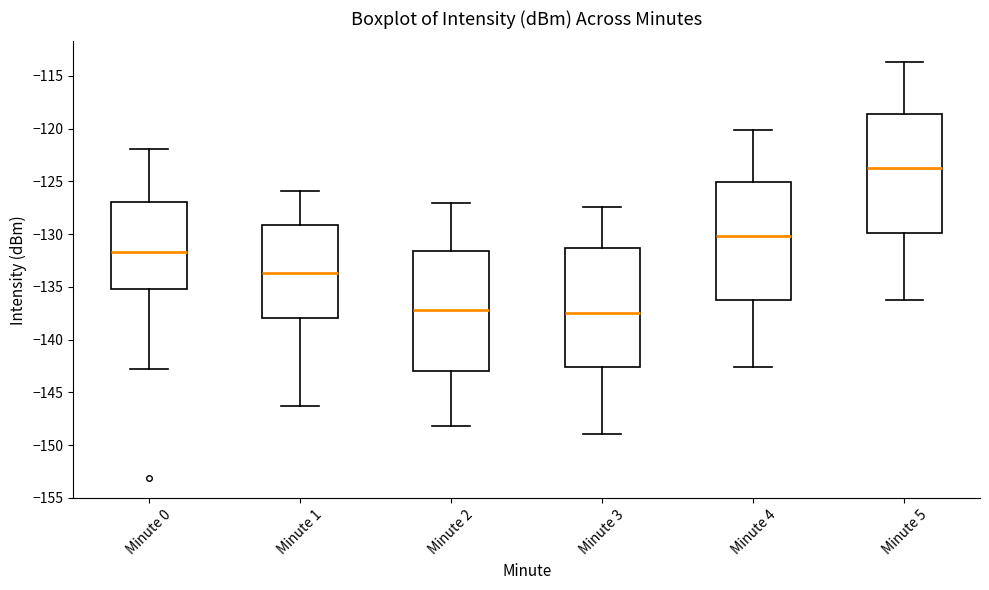

Reading left to right, read every box against the y-axis: the position of its median line, the range the box covers, and the ends of its whiskers. The values are not printed on the chart, so give them approximately, as read against the axis.

Minute 0: median -131.5, box -135.0 to -127.0, whiskers -143.0 to -122.0
Minute 1: median -133.5, box -138.0 to -129.0, whiskers -146.5 to -126.0
Minute 2: median -137.0, box -143.0 to -131.5, whiskers -148.0 to -127.0
Minute 3: median -137.5, box -142.5 to -131.5, whiskers -149.0 to -127.5
Minute 4: median -130.0, box -136.0 to -125.0, whiskers -142.5 to -120.0
Minute 5: median -123.5, box -130.0 to -118.5, whiskers -136.5 to -113.5